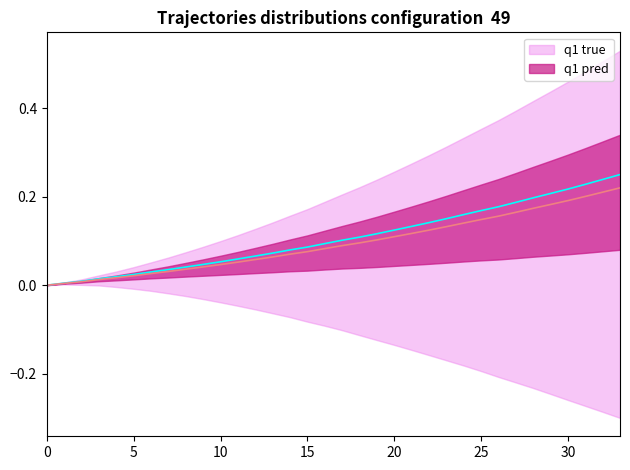

Which has a higher value, 33 or 20?

33